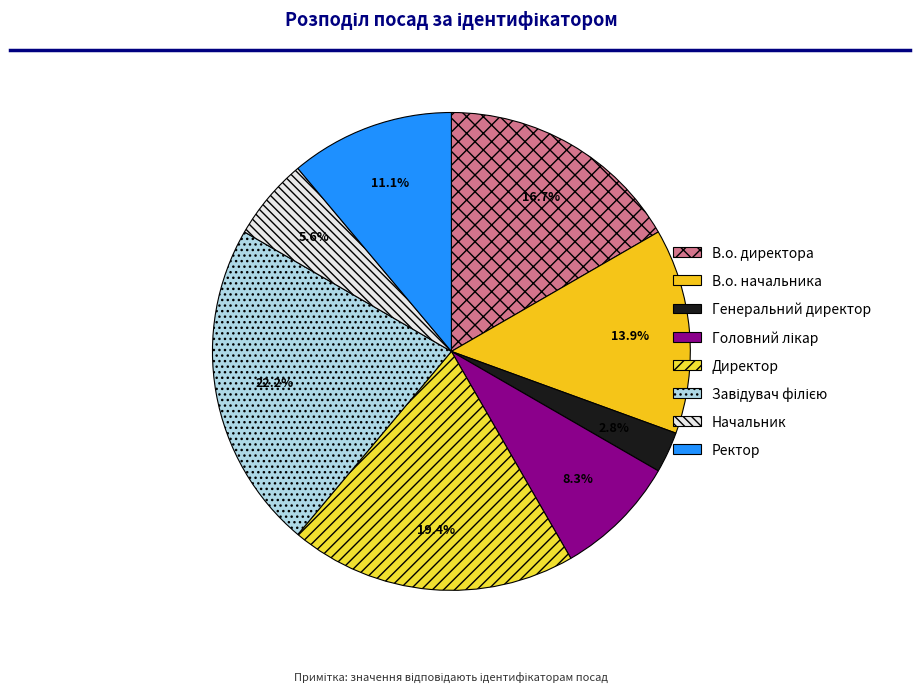

To the nearest percent, what is the difference between the Завідувач філією and Ректор slice percentages?

11%